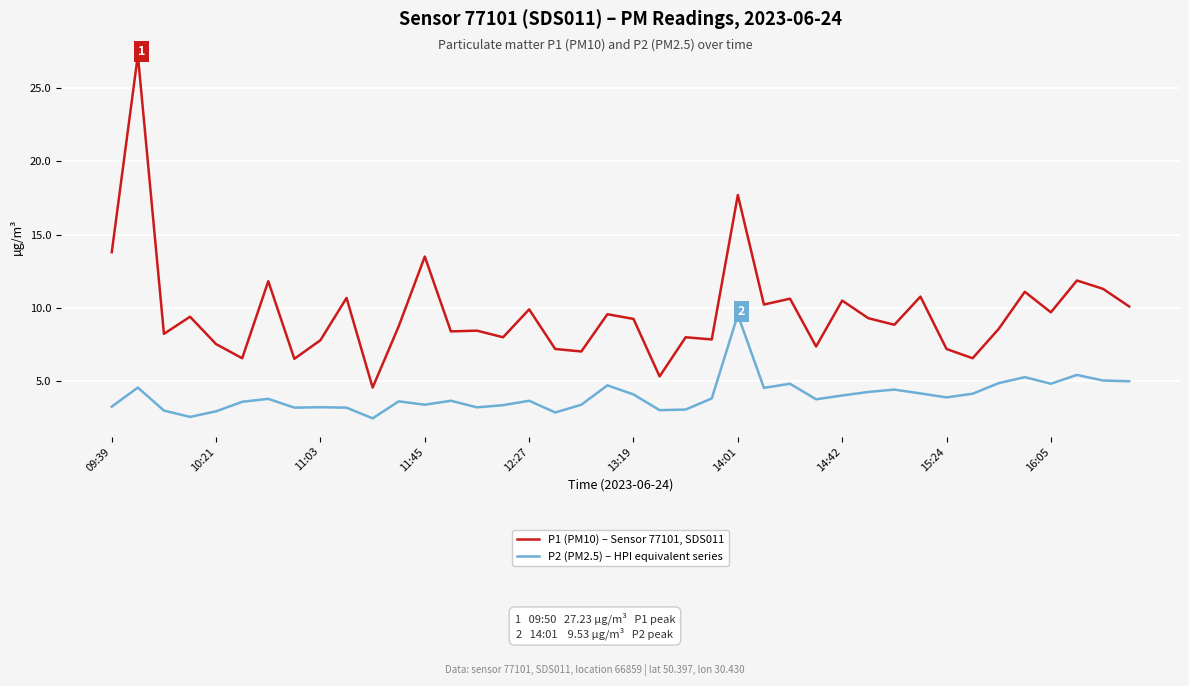

What are all the series names shown in the legend?

P1 (PM10) – Sensor 77101, SDS011, P2 (PM2.5) – HPI equivalent series